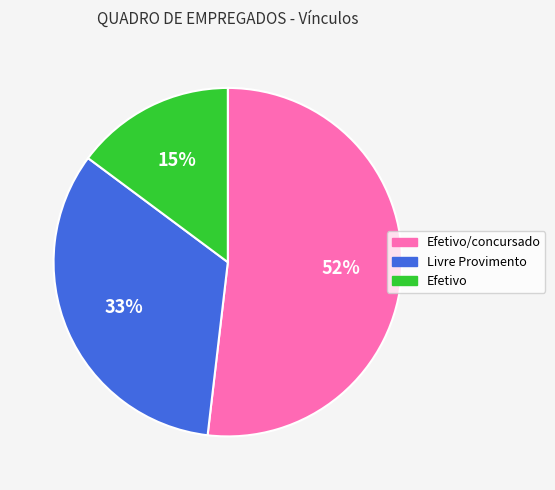

To the nearest percent, what is the average slice percentage?

33%